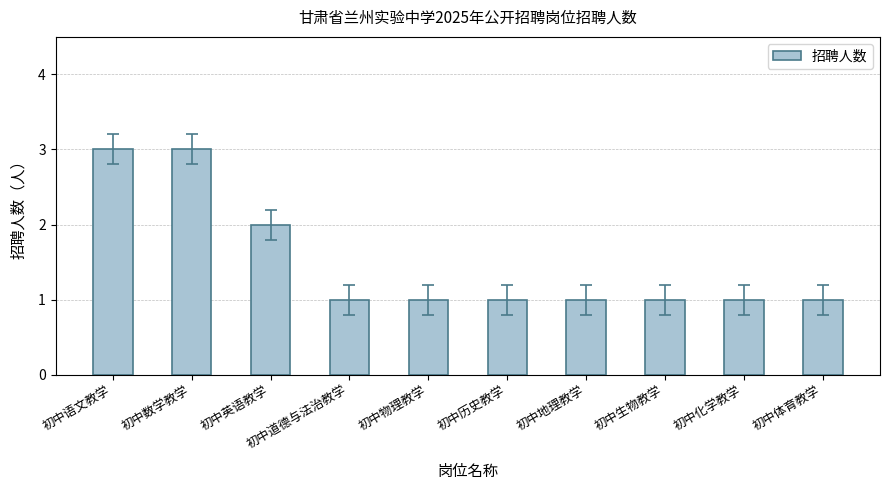

The value at 初中地理教学 is 2. True or false?

False